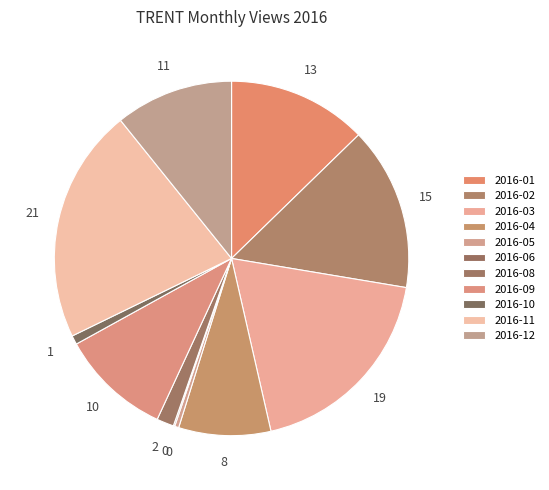

To the nearest percent, what is the difference between the 2016-05 and 2016-11 slice percentages?

21%